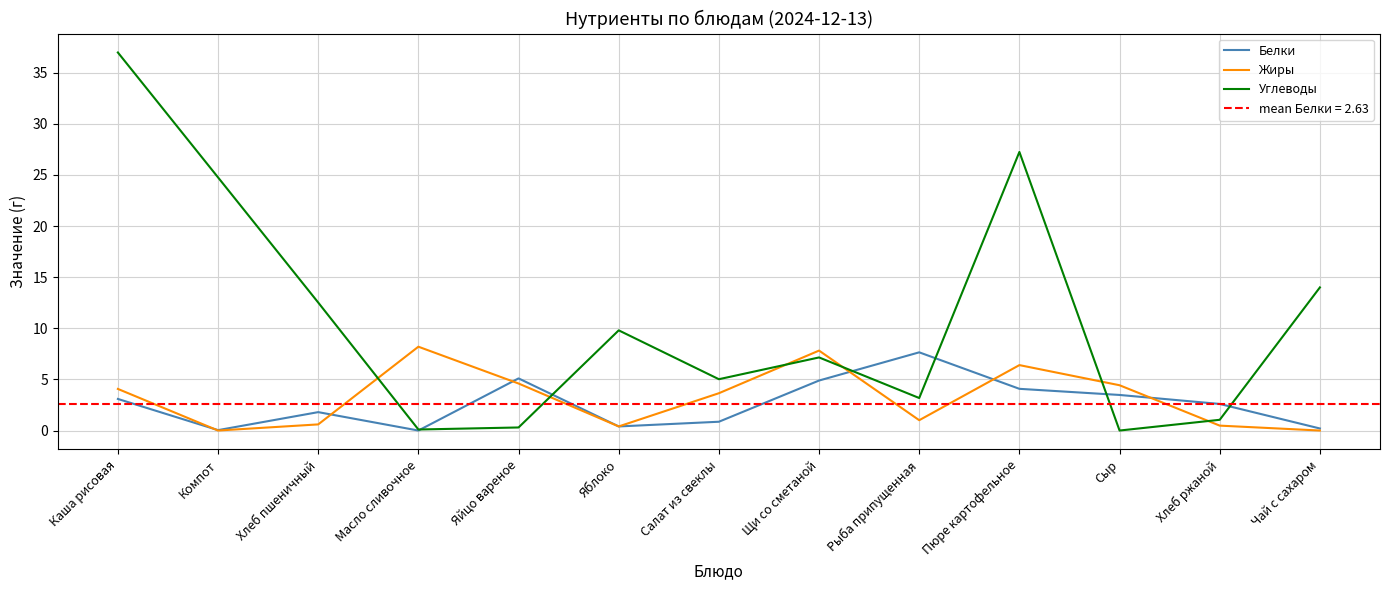

Which has a higher value, Рыба припущенная or Щи со сметаной?

Рыба припущенная